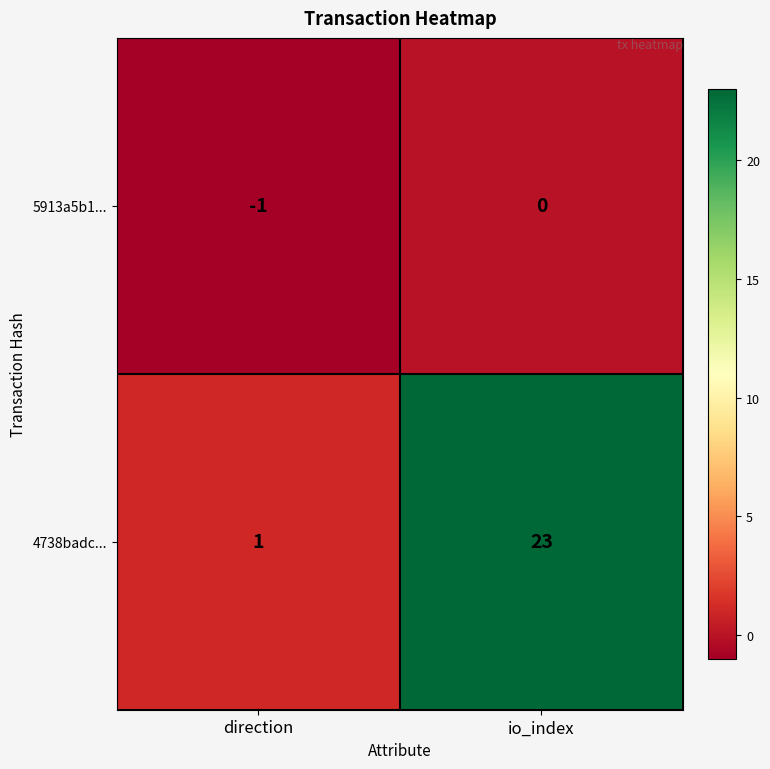

Which series has the largest total across all categories?

4738badc...